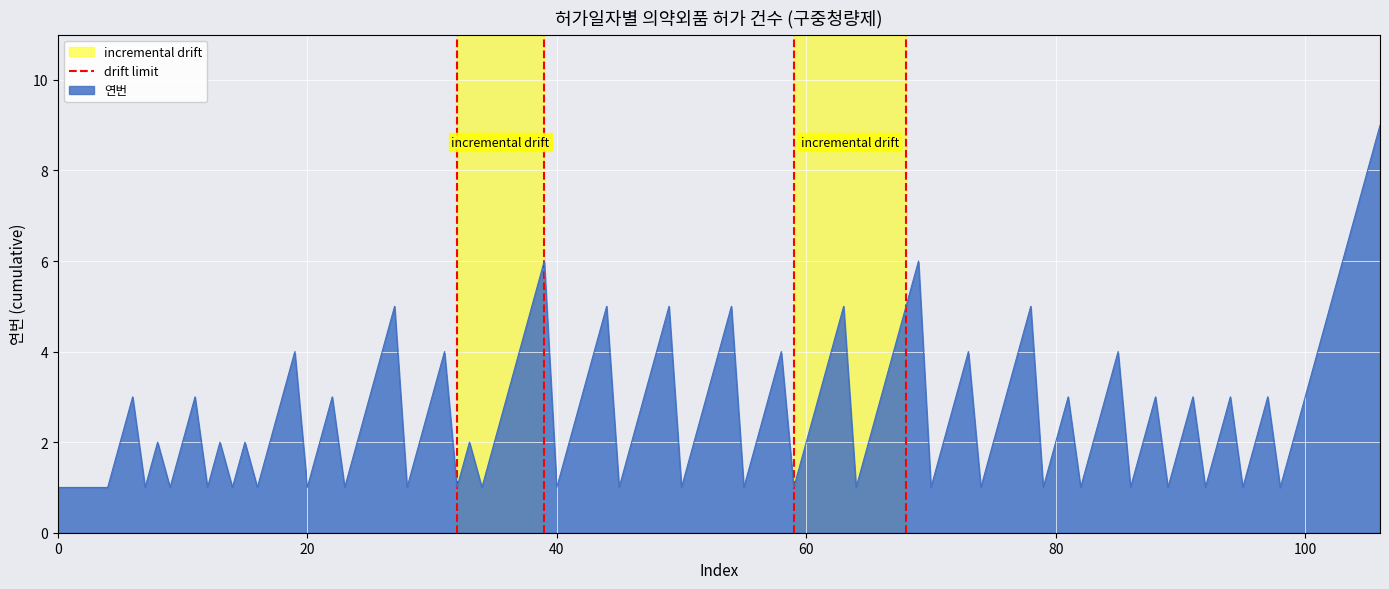

What is the highest value of the 연번 series?

9